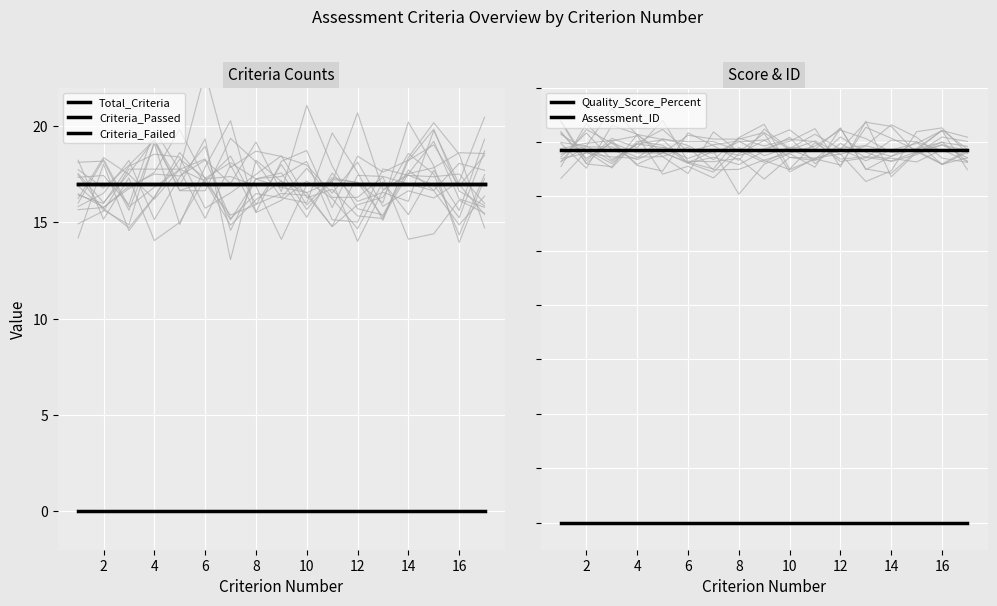

Which series has the widest spread of values?

Total_Criteria